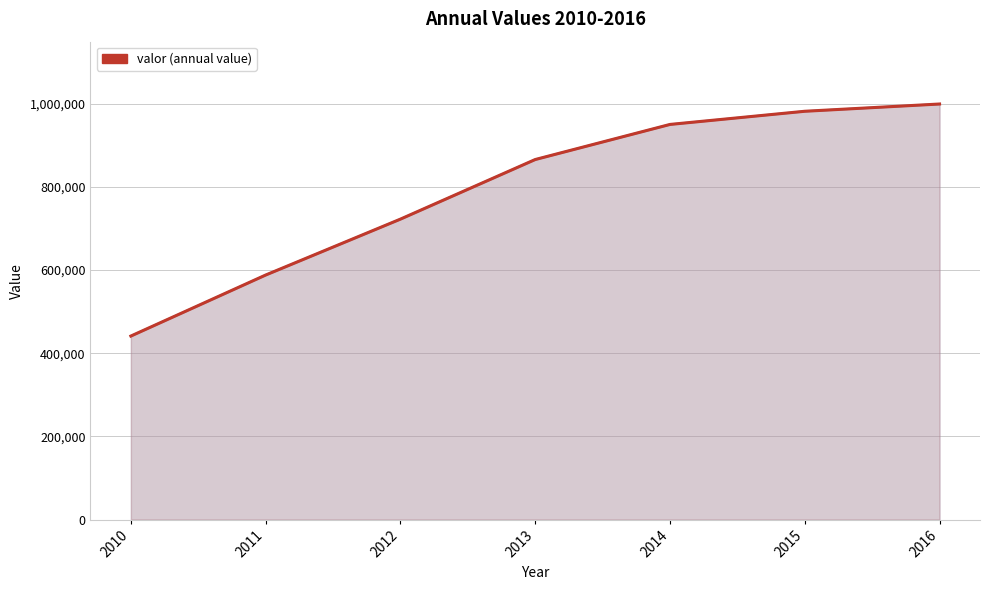

Reading right to left, what are all the values shown in this chart?

998951	981495	949843	865484	722232	587841	441180